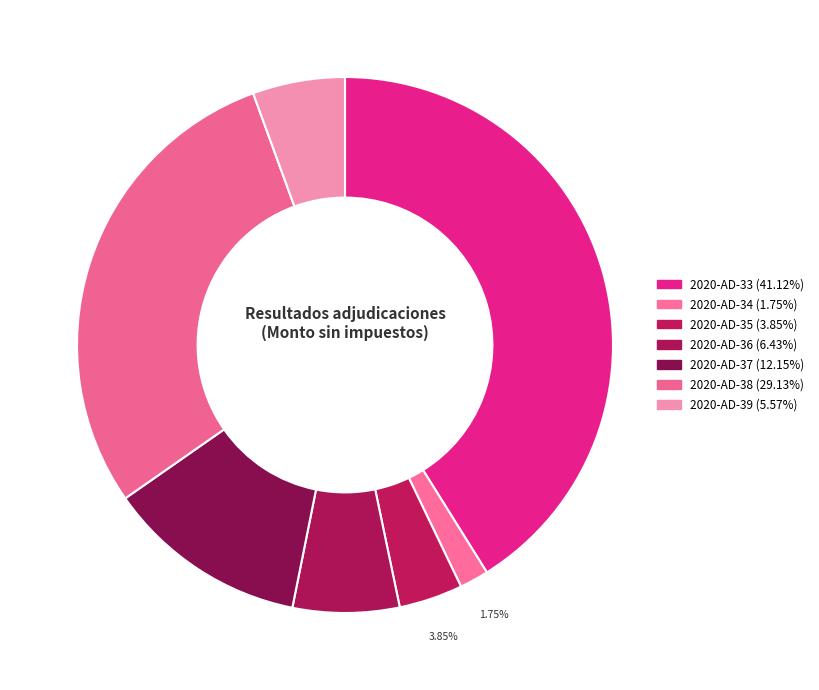

What is the smallest slice in the pie chart?

2020-AD-34